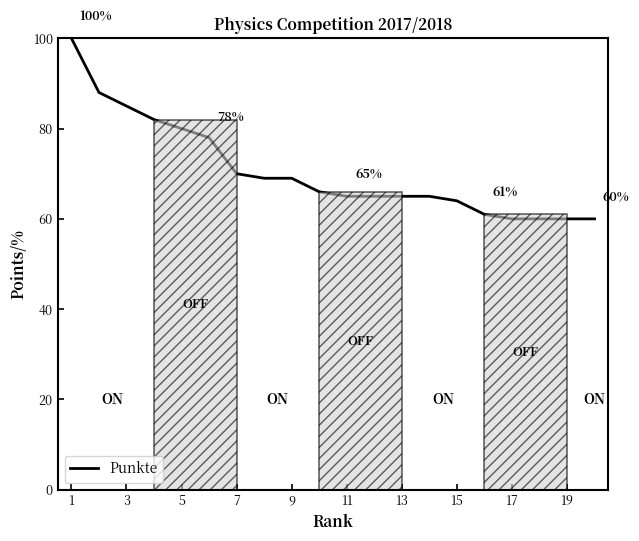

How many series are shown in this chart?

1